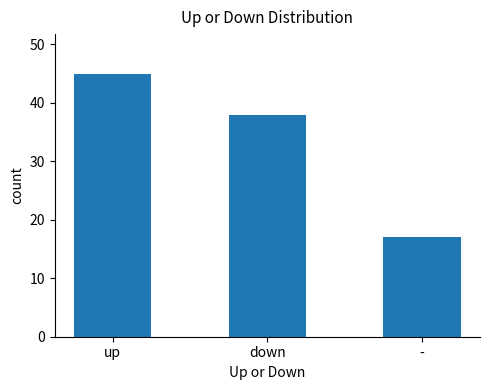

What is the sum of the values at up and -?

62